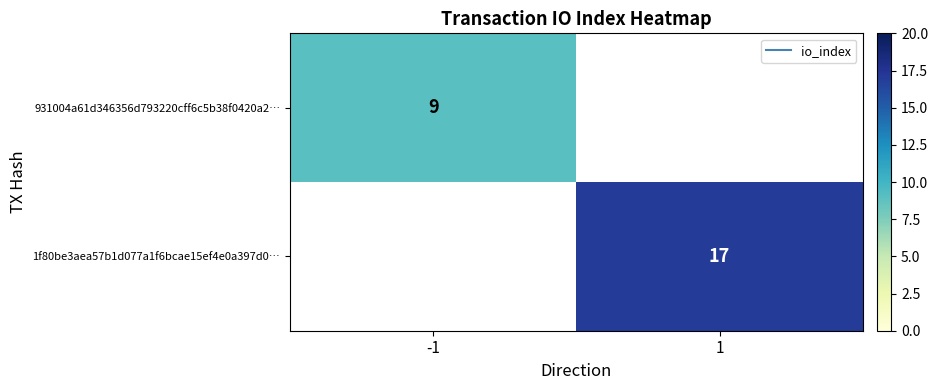

The 1f80be3aea57b1d077a1f6bcae15ef4e0a397d0… series shows 17.0 at 1. True or false?

True